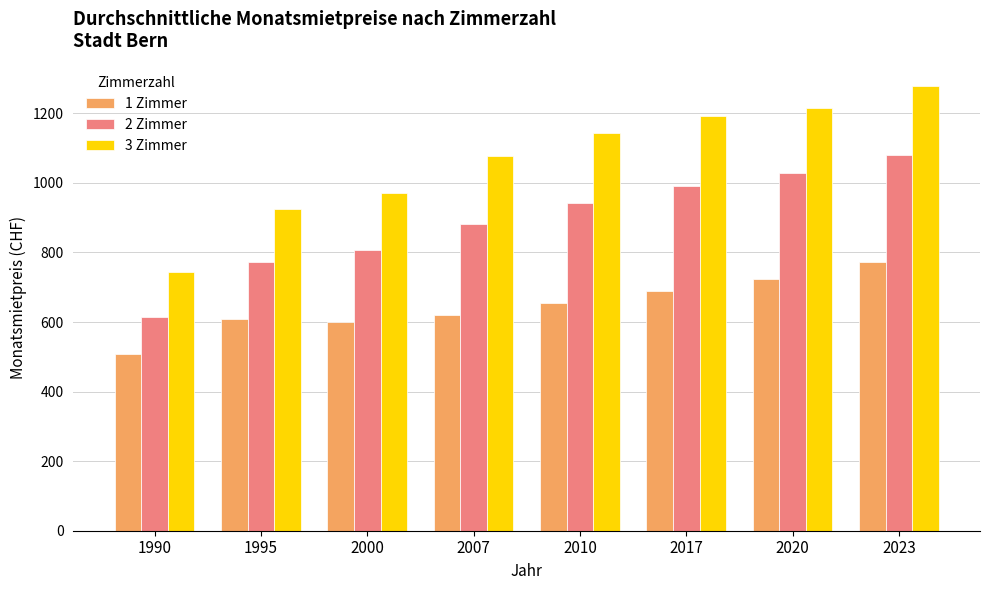

At which category is the sum across all series the highest?

2023